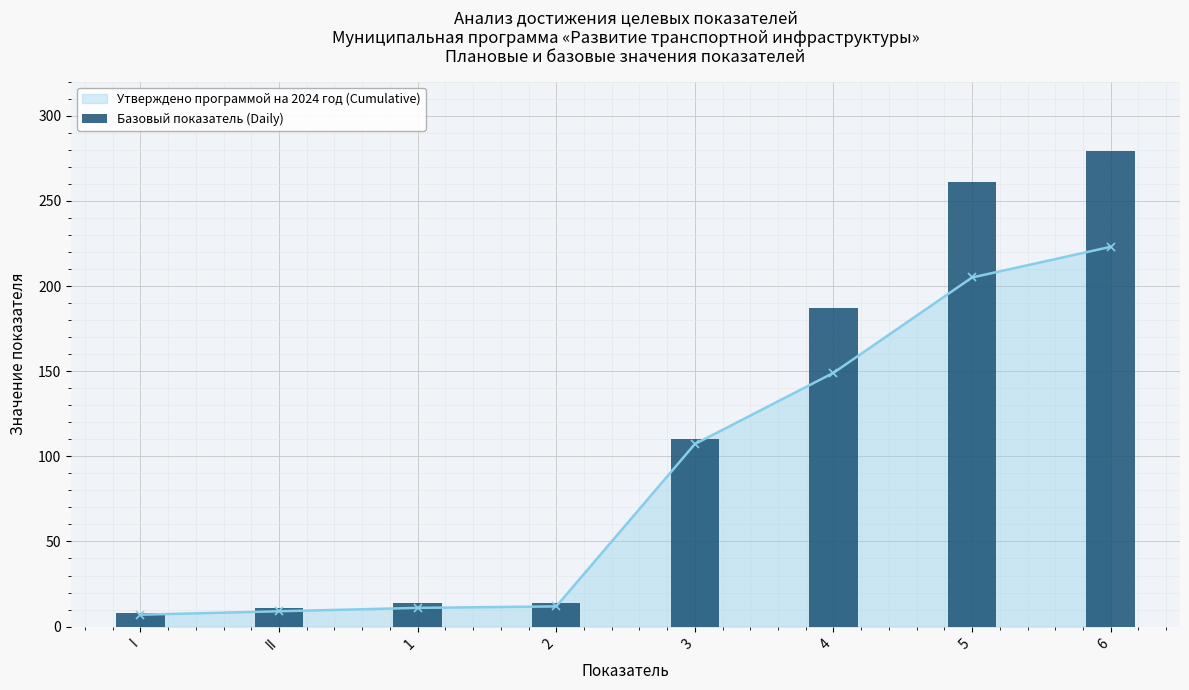

What is the greatest value displayed?

279.0